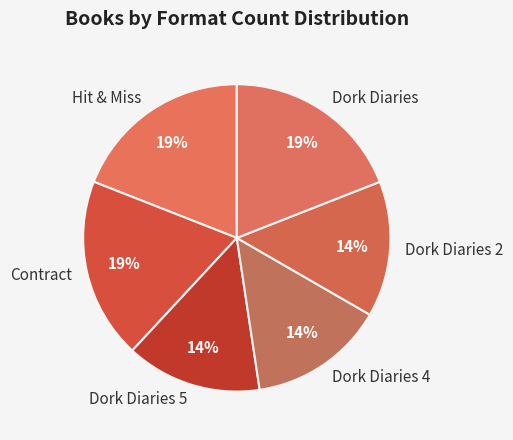

To the nearest percent, what is the combined percentage of Dork Diaries and Dork Diaries 5?

33%